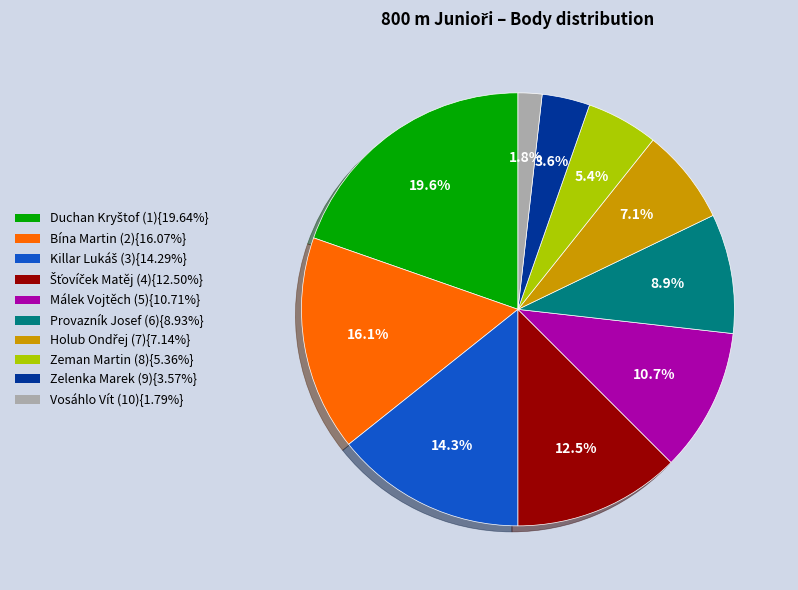

Is there a majority slice in this chart?

No